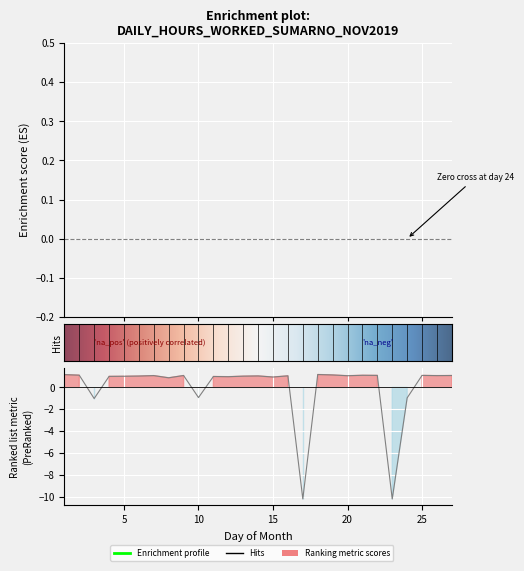

How many interior local peaks (higher than both neighbors) does the data have?

8